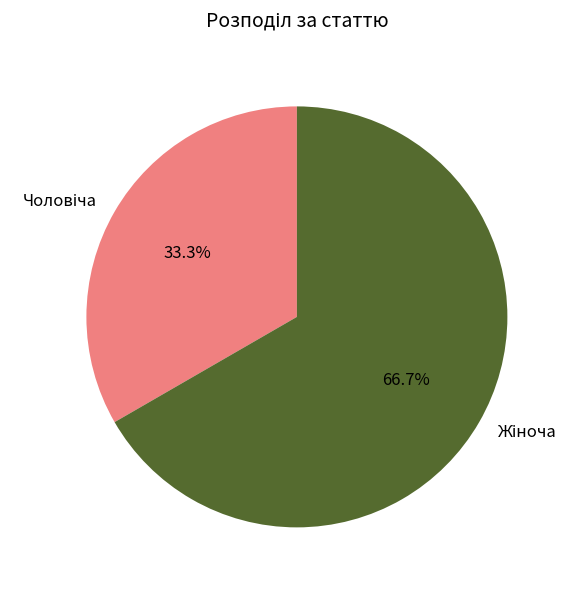

Is there any slice that represents more than half of the pie?

Yes